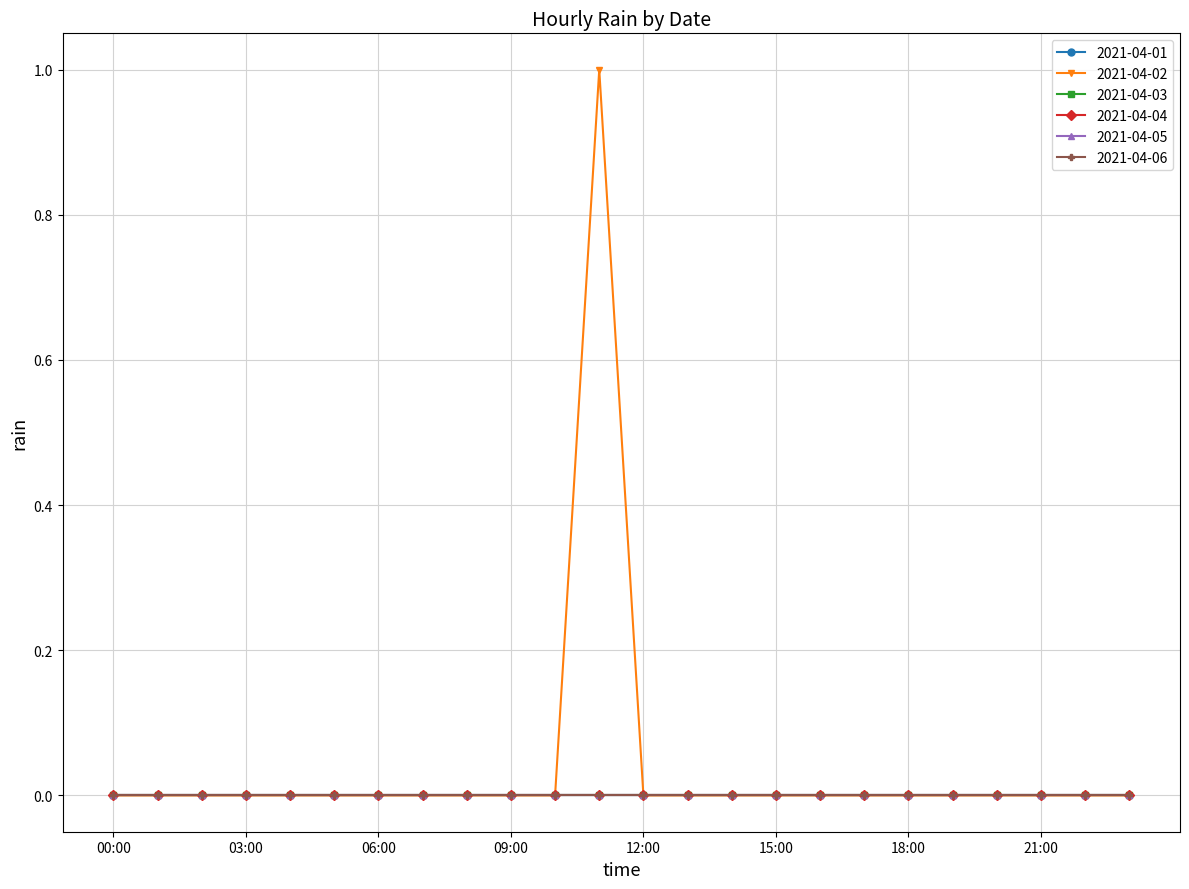

At which label does 2021-04-05 reach its peak?

00:00